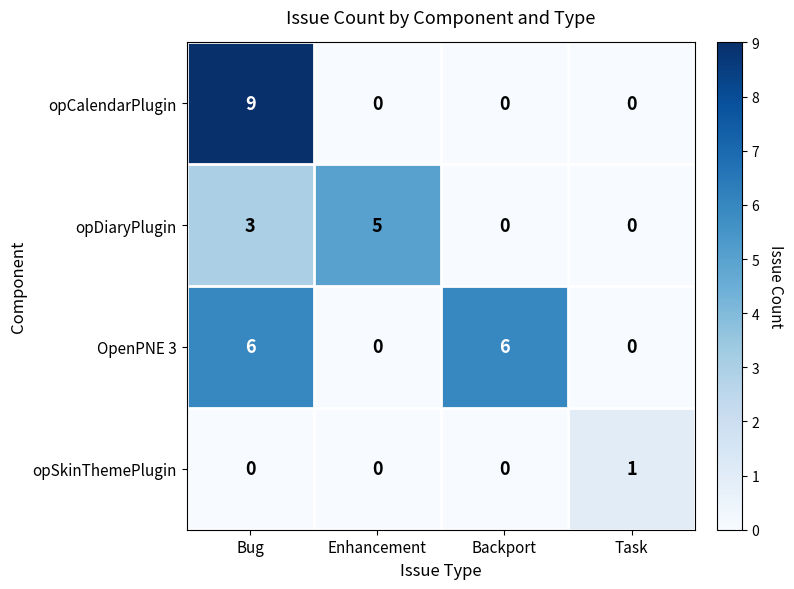

True or false: OpenPNE 3 has a value of 1 at Backport.

False